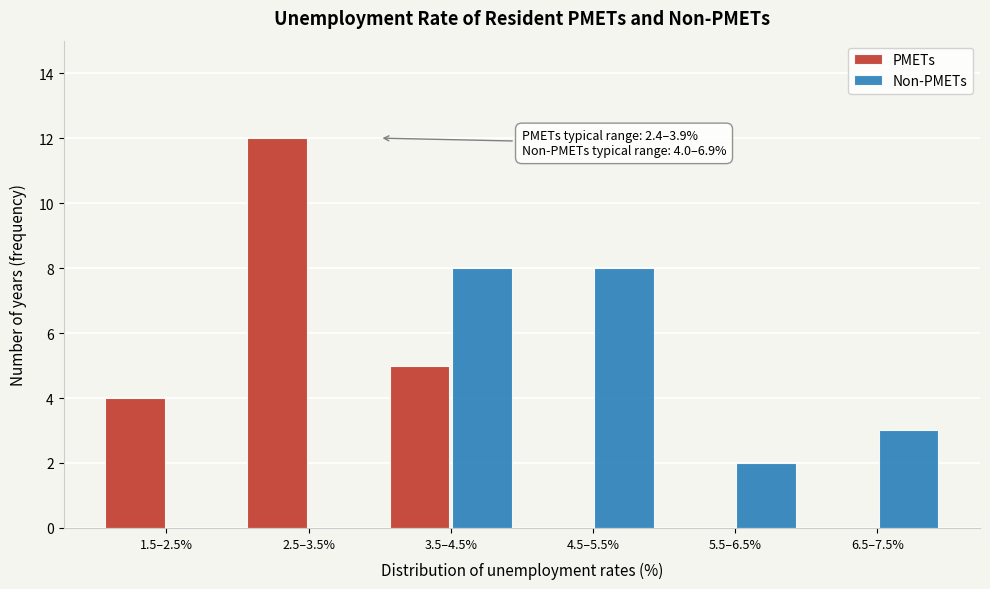

Reading right to left, extract all data points from this chart.

PMETs: 6.5–7.5%=0	5.5–6.5%=0	4.5–5.5%=0	3.5–4.5%=5	2.5–3.5%=12	1.5–2.5%=4
Non-PMETs: 6.5–7.5%=3	5.5–6.5%=2	4.5–5.5%=8	3.5–4.5%=8	2.5–3.5%=0	1.5–2.5%=0